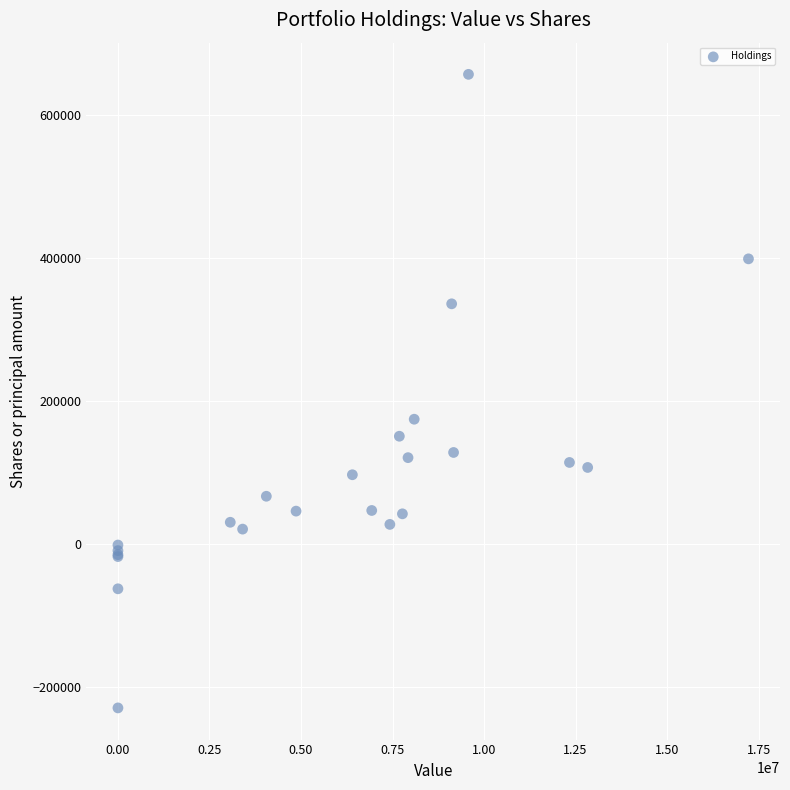

What Y value in the scatter plot is closest to 213820?

174500